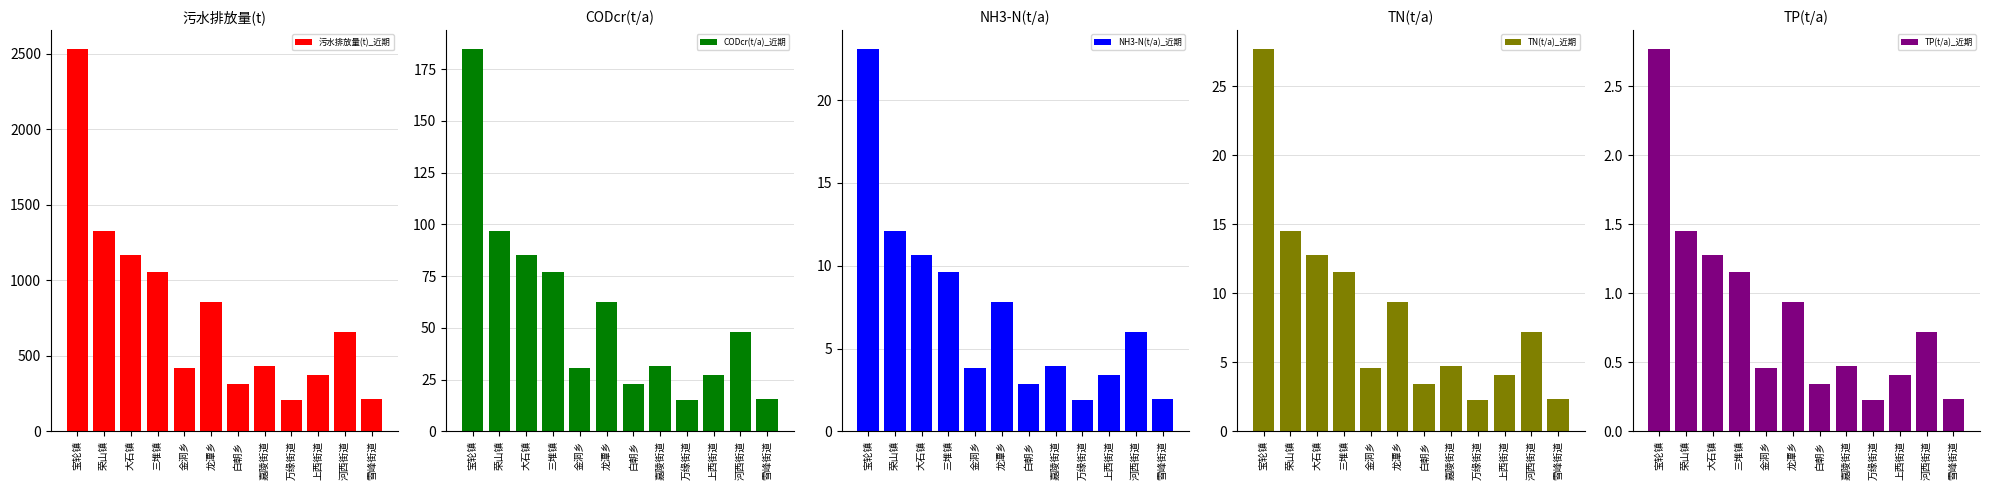

At how many categories does at least one series exceed 489?

6